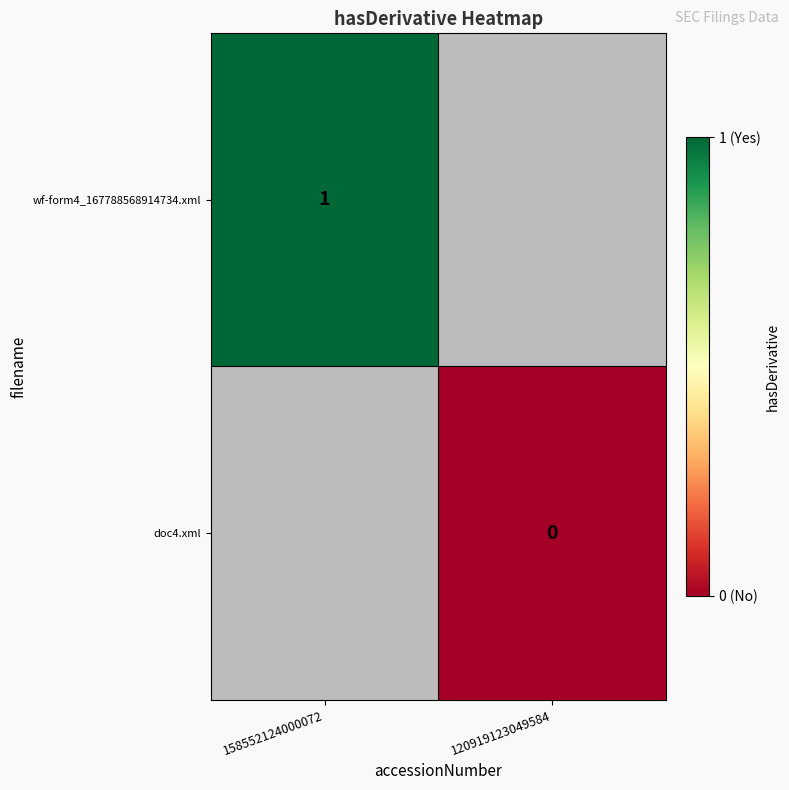

Is it true that wf-form4_167788568914734.xml equals 1 at 158552124000072?

True